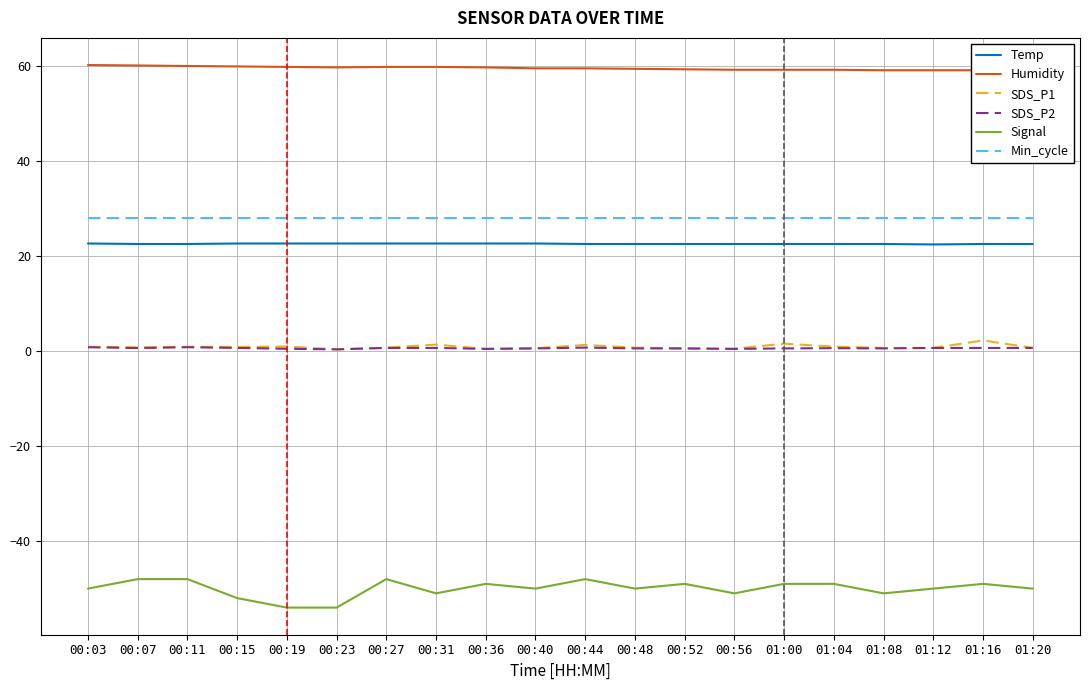

How many data points does each series have?

20